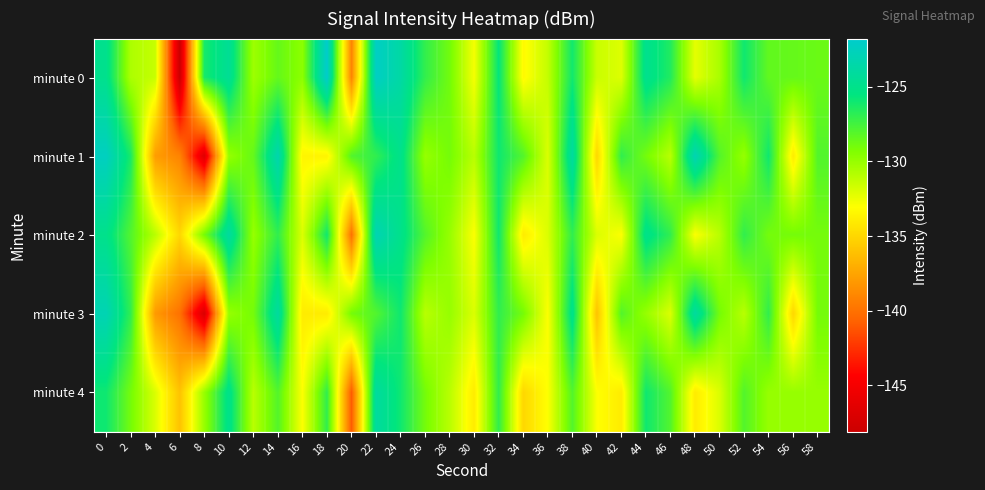

Reading left to right, what are all the values shown in this chart?

minute 0: 0=-124.9	2=-130.6	4=-131.4	6=-148.1	8=-126.2	10=-124.5	12=-130.2	14=-128.5	16=-129.7	18=-121.8	20=-139.1	22=-122.2	24=-123.8	26=-127.0	28=-128.9	30=-132.8	32=-125.6	34=-133.3	36=-131.3	38=-126.1	40=-131.5	42=-132.1	44=-124.8	46=-126.5	48=-132.3	50=-130.5	52=-126.0	54=-128.4	56=-128.5	58=-128.7
minute 1: 0=-122.4	2=-126.3	4=-137.8	6=-139.1	8=-146.6	10=-130.0	12=-128.5	14=-123.3	16=-133.5	18=-133.6	20=-128.0	22=-127.0	24=-125.0	26=-130.0	28=-129.0	30=-131.0	32=-126.0	34=-128.0	36=-132.0	38=-124.0	40=-135.0	42=-127.0	44=-129.0	46=-131.0	48=-123.0	50=-128.0	52=-130.0	54=-126.0	56=-134.0	58=-128.0
minute 2: 0=-125.0	2=-128.0	4=-131.0	6=-135.0	8=-129.0	10=-124.0	12=-130.0	14=-127.0	16=-132.0	18=-126.0	20=-140.0	22=-123.0	24=-125.0	26=-128.0	28=-130.0	30=-133.0	32=-126.0	34=-134.0	36=-132.0	38=-127.0	40=-132.0	42=-133.0	44=-125.0	46=-127.0	48=-133.0	50=-131.0	52=-127.0	54=-129.0	56=-129.0	58=-129.0
minute 3: 0=-123.0	2=-127.0	4=-138.0	6=-140.0	8=-147.0	10=-130.0	12=-129.0	14=-124.0	16=-134.0	18=-134.0	20=-129.0	22=-128.0	24=-126.0	26=-131.0	28=-130.0	30=-132.0	32=-127.0	34=-129.0	36=-133.0	38=-125.0	40=-136.0	42=-128.0	44=-130.0	46=-132.0	48=-124.0	50=-129.0	52=-131.0	54=-127.0	56=-135.0	58=-129.0
minute 4: 0=-126.0	2=-129.0	4=-132.0	6=-136.0	8=-130.0	10=-125.0	12=-131.0	14=-128.0	16=-133.0	18=-127.0	20=-141.0	22=-124.0	24=-126.0	26=-129.0	28=-131.0	30=-134.0	32=-127.0	34=-135.0	36=-133.0	38=-128.0	40=-133.0	42=-134.0	44=-126.0	46=-128.0	48=-134.0	50=-132.0	52=-128.0	54=-130.0	56=-130.0	58=-130.0